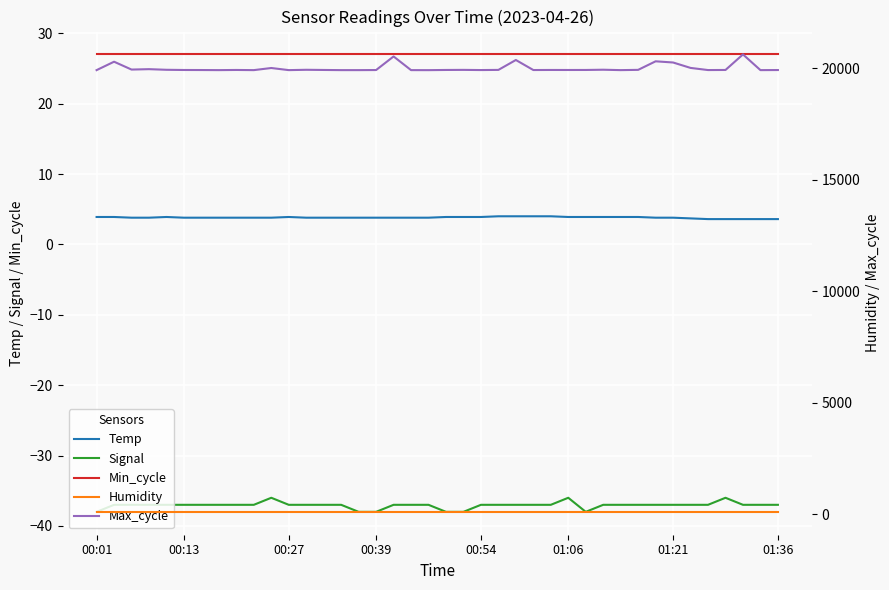

Between 8 and 9, which series saw the biggest shift?

Max_cycle